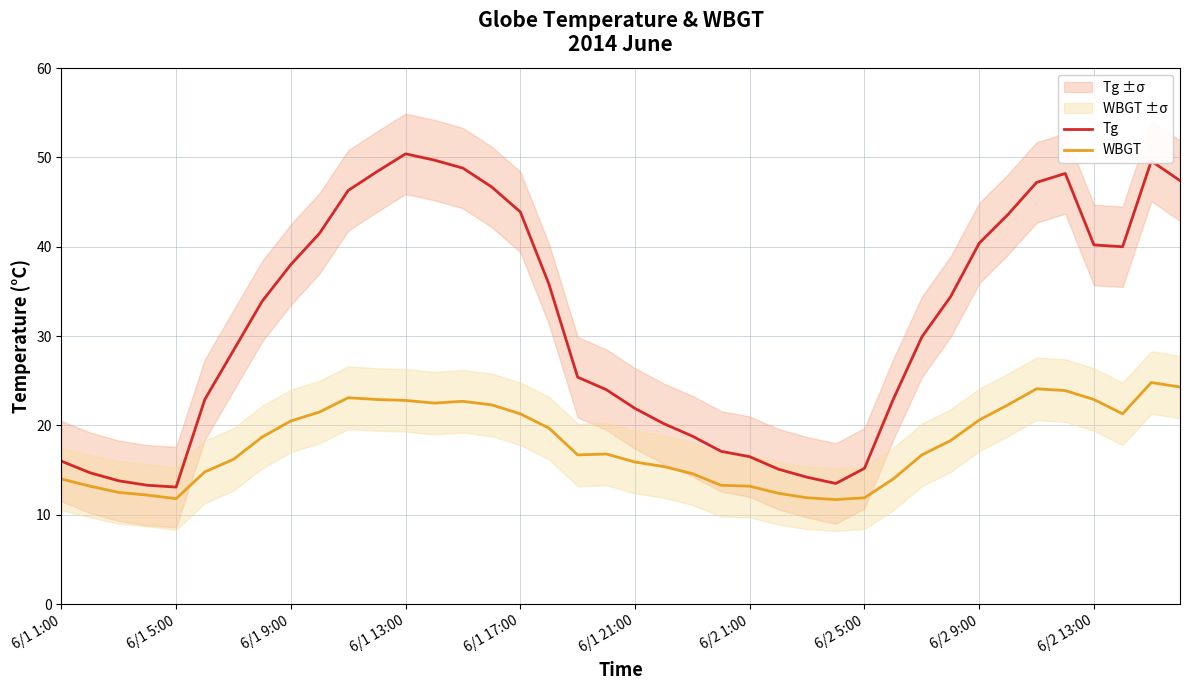

What is the average value of the WBGT series?

18.0